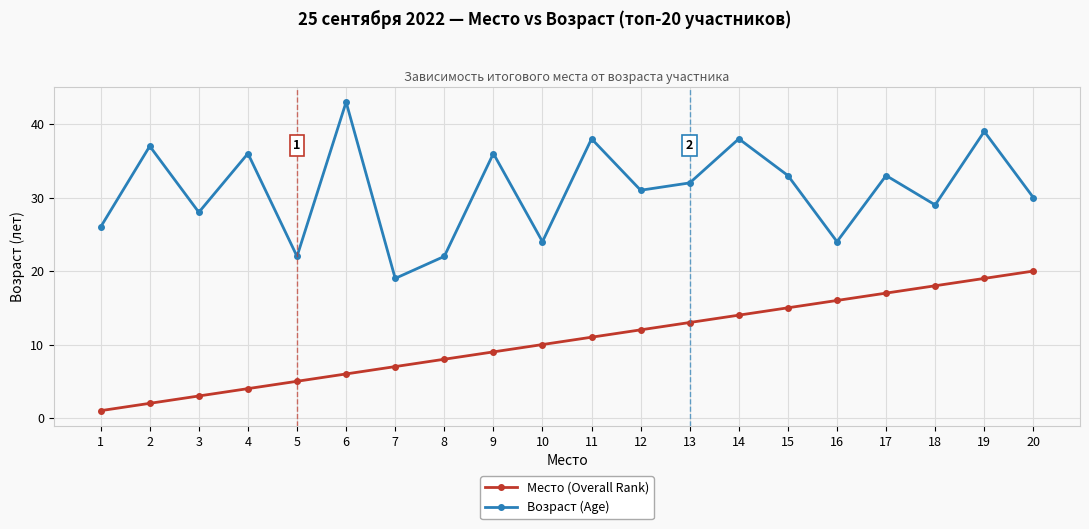

Which series changed the most between 5 and 7?

Возраст (Age)